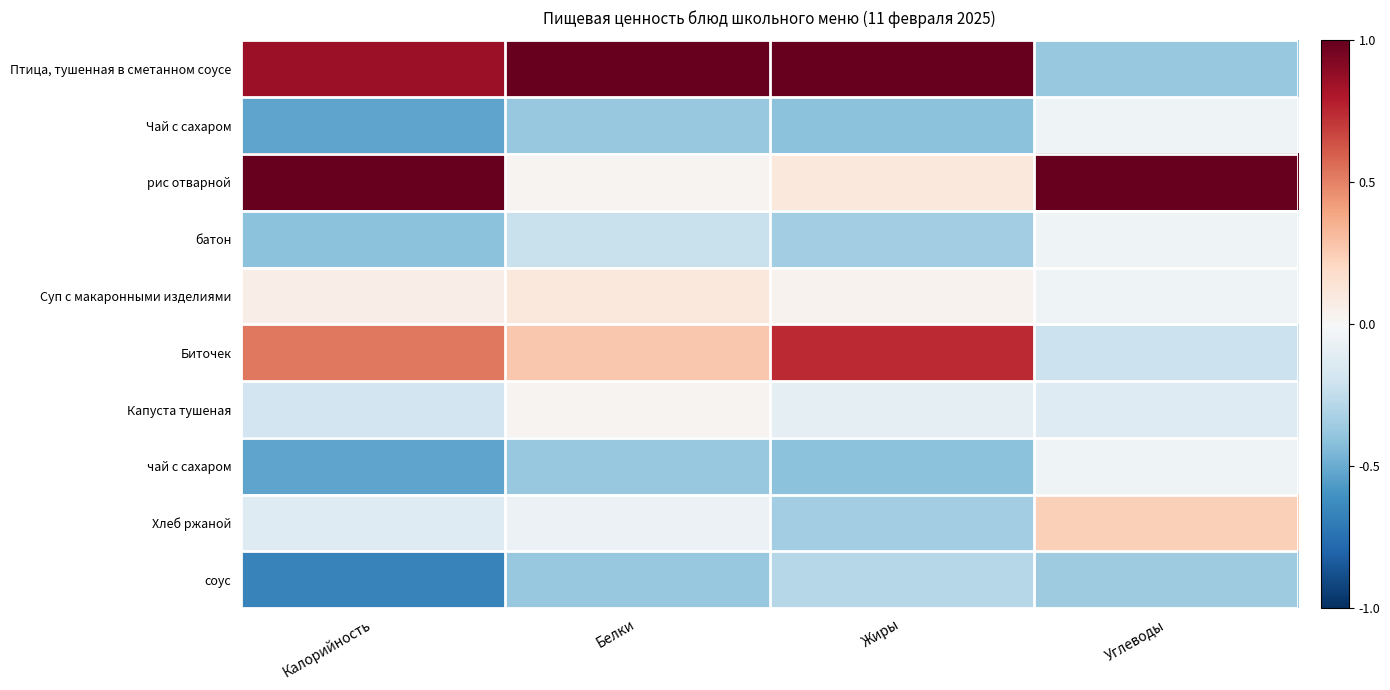

At how many categories does at least one series exceed 0?

4